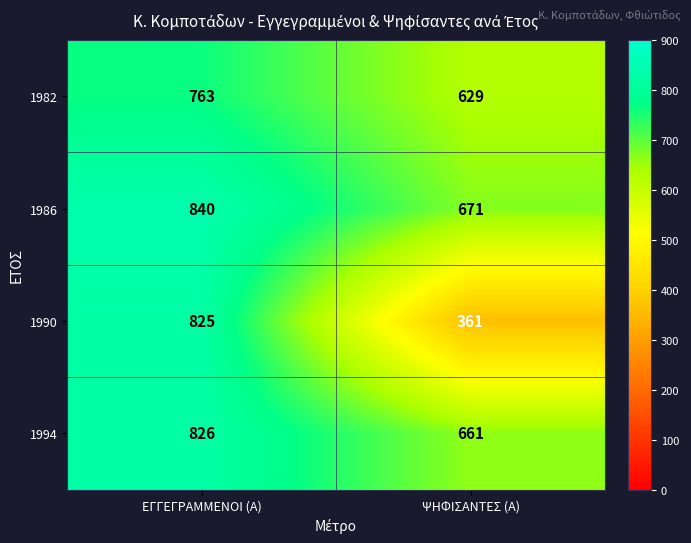

What is the sum of the 1994 values at ΨΗΦΙΣΑΝΤΕΣ (Α) and ΕΓΓΕΓΡΑΜΜΕΝΟΙ (Α)?

1487